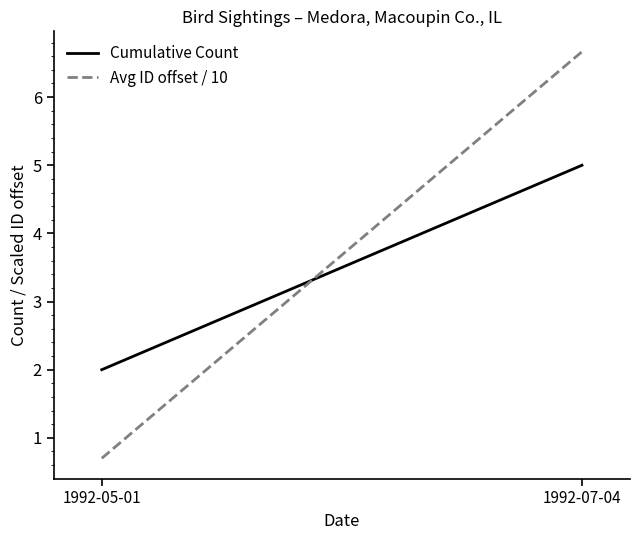

What is the label of the 1st point from the right?

1992-07-04